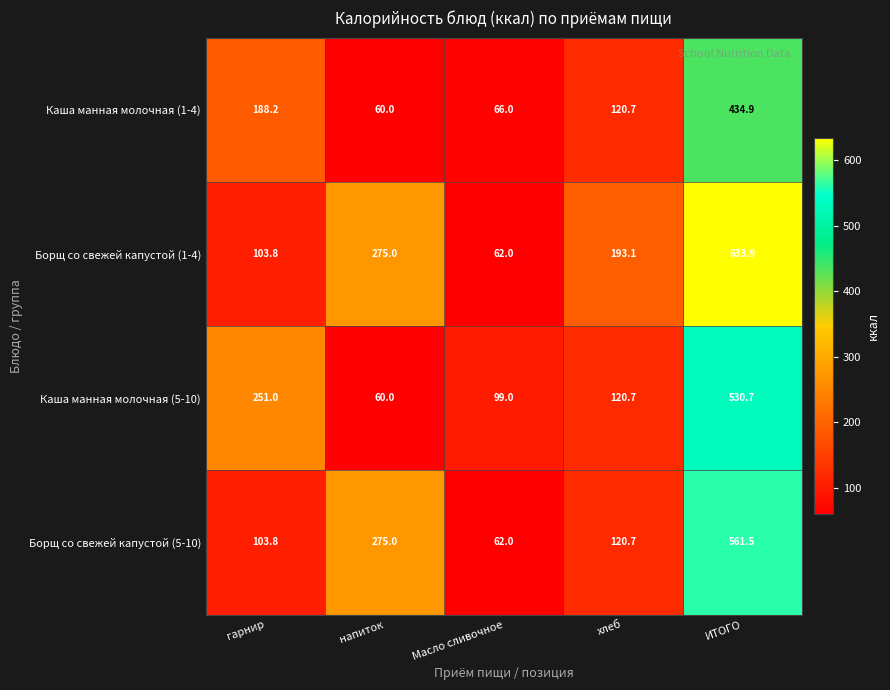

What is the difference between the maximum and minimum values in the Борщ со свежей капустой (1-4) series?

571.9